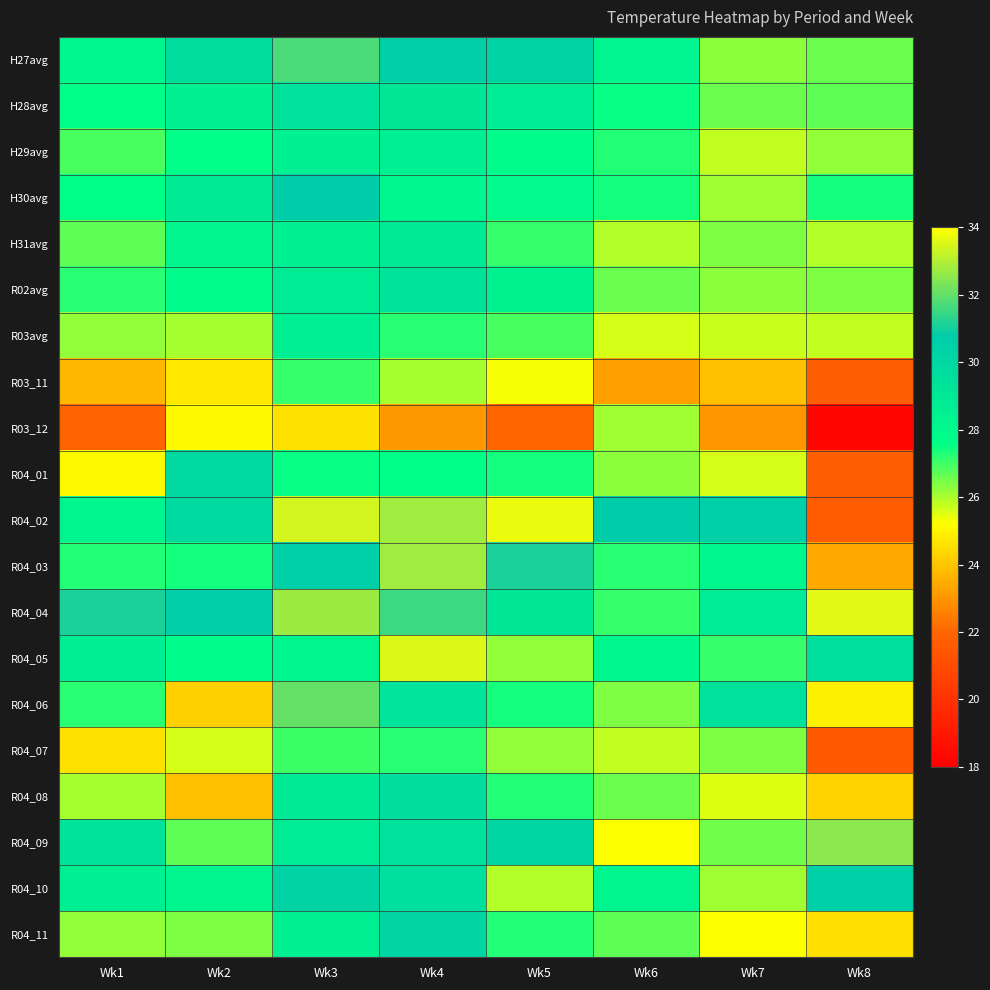

Reading right to left, extract all data points from this chart.

H27avg: Wk8=26.6	Wk7=26.3	Wk6=28.3	Wk5=30.4	Wk4=30.6	Wk3=31.7	Wk2=29.7	Wk1=28.1
H28avg: Wk8=26.7	Wk7=26.6	Wk6=27.5	Wk5=28.8	Wk4=29.1	Wk3=29.4	Wk2=28.5	Wk1=27.6
H29avg: Wk8=26.2	Wk7=25.8	Wk6=27.3	Wk5=27.8	Wk4=28.6	Wk3=28.5	Wk2=27.6	Wk1=26.9
H30avg: Wk8=27.4	Wk7=26.1	Wk6=27.4	Wk5=27.9	Wk4=28.1	Wk3=30.7	Wk2=28.9	Wk1=27.6
H31avg: Wk8=25.9	Wk7=26.4	Wk6=25.9	Wk5=27.1	Wk4=28.9	Wk3=28.5	Wk2=28.2	Wk1=26.7
R02avg: Wk8=26.4	Wk7=26.3	Wk6=26.6	Wk5=28.4	Wk4=29.3	Wk3=28.8	Wk2=27.8	Wk1=27.2
R03avg: Wk8=25.8	Wk7=25.7	Wk6=25.6	Wk5=26.9	Wk4=27.2	Wk3=28.6	Wk2=26.0	Wk1=26.2
R03_11: Wk8=21.7	Wk7=23.9	Wk6=23.2	Wk5=25.3	Wk4=26.0	Wk3=27.1	Wk2=24.7	Wk1=23.7
R03_12: Wk8=18.3	Wk7=23.0	Wk6=26.1	Wk5=22.0	Wk4=23.1	Wk3=24.6	Wk2=25.1	Wk1=21.9
R04_01: Wk8=21.7	Wk7=25.6	Wk6=26.3	Wk5=27.4	Wk4=27.6	Wk3=27.5	Wk2=29.9	Wk1=25.1
R04_02: Wk8=21.6	Wk7=30.5	Wk6=30.8	Wk5=33.7	Wk4=32.8	Wk3=33.4	Wk2=29.9	Wk1=28.2
R04_03: Wk8=23.4	Wk7=28.1	Wk6=27.2	Wk5=31.1	Wk4=32.8	Wk3=30.5	Wk2=27.4	Wk1=27.3
R04_04: Wk8=33.6	Wk7=28.8	Wk6=27.1	Wk5=29.0	Wk4=31.5	Wk3=32.7	Wk2=30.6	Wk1=31.1
R04_05: Wk8=29.6	Wk7=27.1	Wk6=28.1	Wk5=26.2	Wk4=33.5	Wk3=28.2	Wk2=27.8	Wk1=28.7
R04_06: Wk8=24.9	Wk7=29.4	Wk6=26.4	Wk5=27.4	Wk4=29.2	Wk3=32.0	Wk2=24.2	Wk1=27.2
R04_07: Wk8=21.5	Wk7=26.4	Wk6=25.8	Wk5=26.2	Wk4=27.2	Wk3=27.0	Wk2=25.6	Wk1=24.6
R04_08: Wk8=24.3	Wk7=25.5	Wk6=26.6	Wk5=27.3	Wk4=29.7	Wk3=28.9	Wk2=23.9	Wk1=26.0
R04_09: Wk8=32.5	Wk7=26.5	Wk6=25.2	Wk5=30.1	Wk4=29.4	Wk3=28.8	Wk2=26.7	Wk1=29.3
R04_10: Wk8=30.5	Wk7=26.1	Wk6=28.2	Wk5=25.9	Wk4=29.6	Wk3=30.4	Wk2=28.2	Wk1=28.6
R04_11: Wk8=24.5	Wk7=25.2	Wk6=26.7	Wk5=27.3	Wk4=30.2	Wk3=28.5	Wk2=26.4	Wk1=26.2